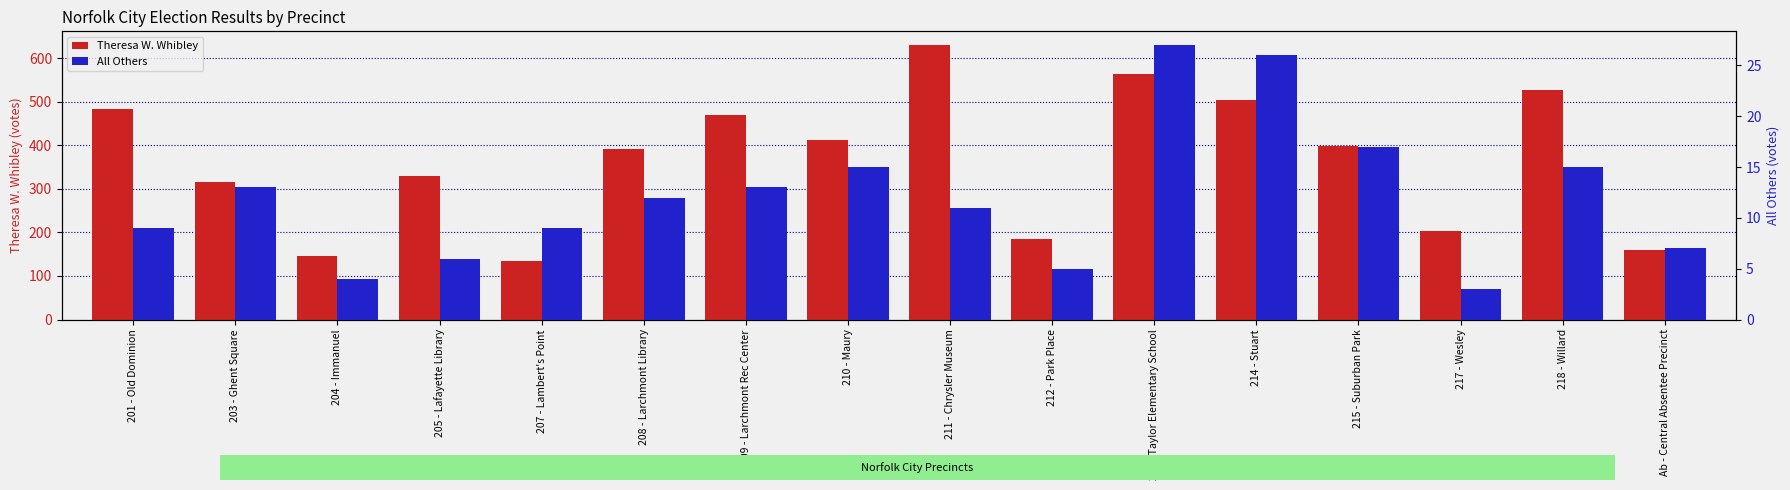

What is the approximate value of All Others at 201 - Old Dominion?

9